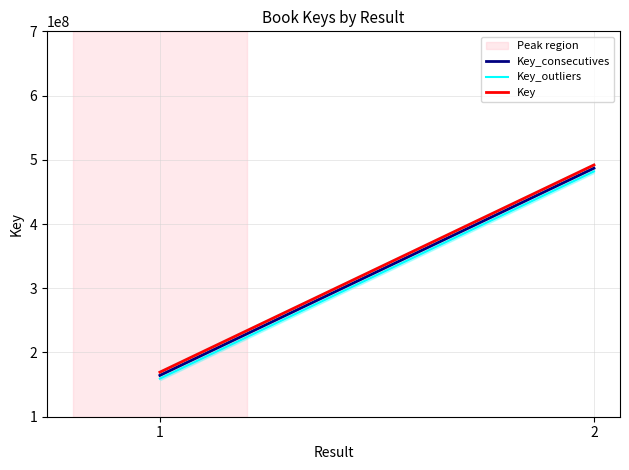

List the labels in order of Key value, smallest first.

1, 2